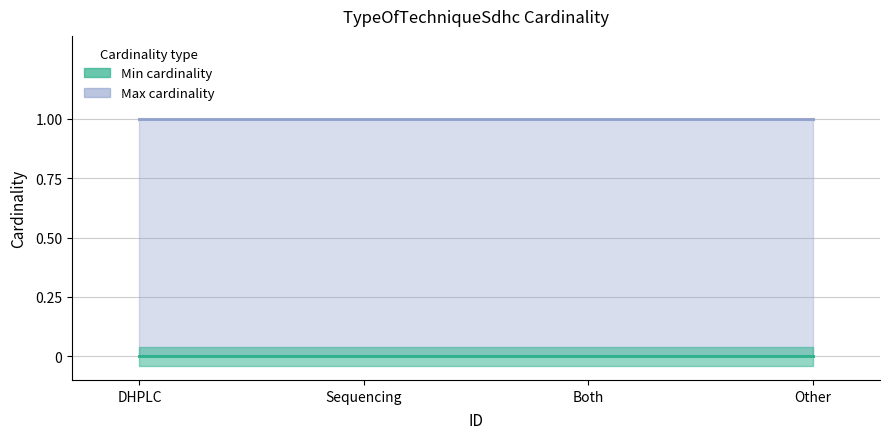

Is it true that Max cardinality equals 0 at 58556?

False